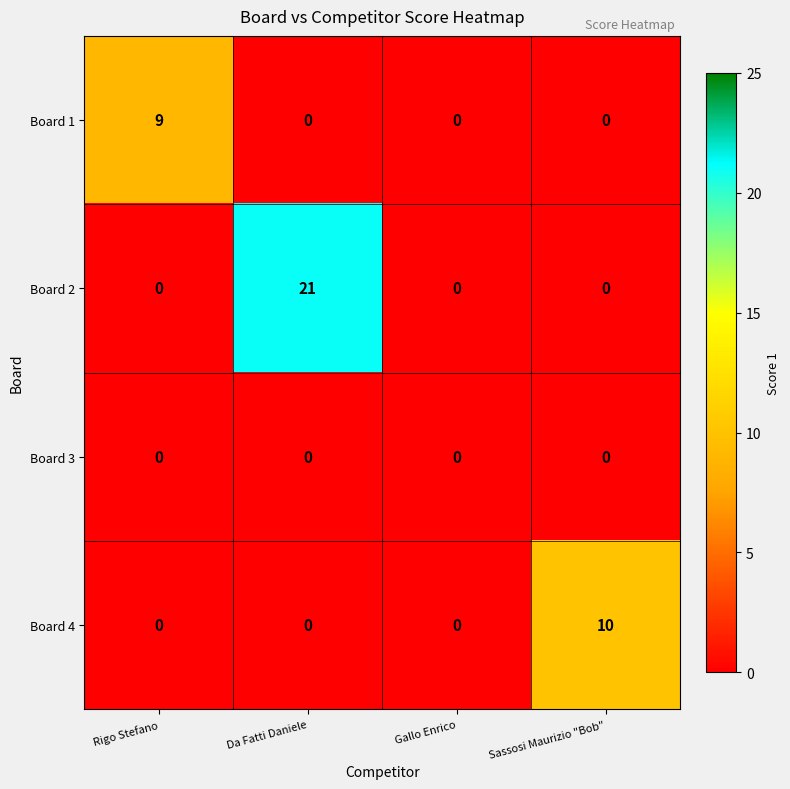

Rank the series by their maximum value, from highest to lowest.

Board 2, Board 4, Board 1, Board 3